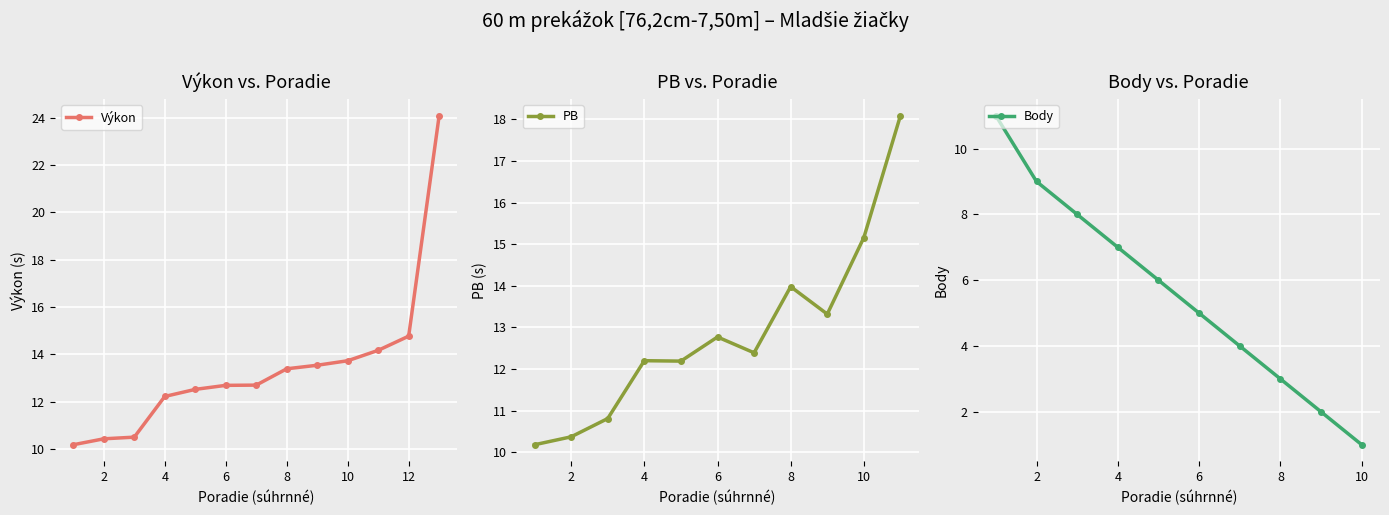

Where is Výkon nearest to the value 17?

12